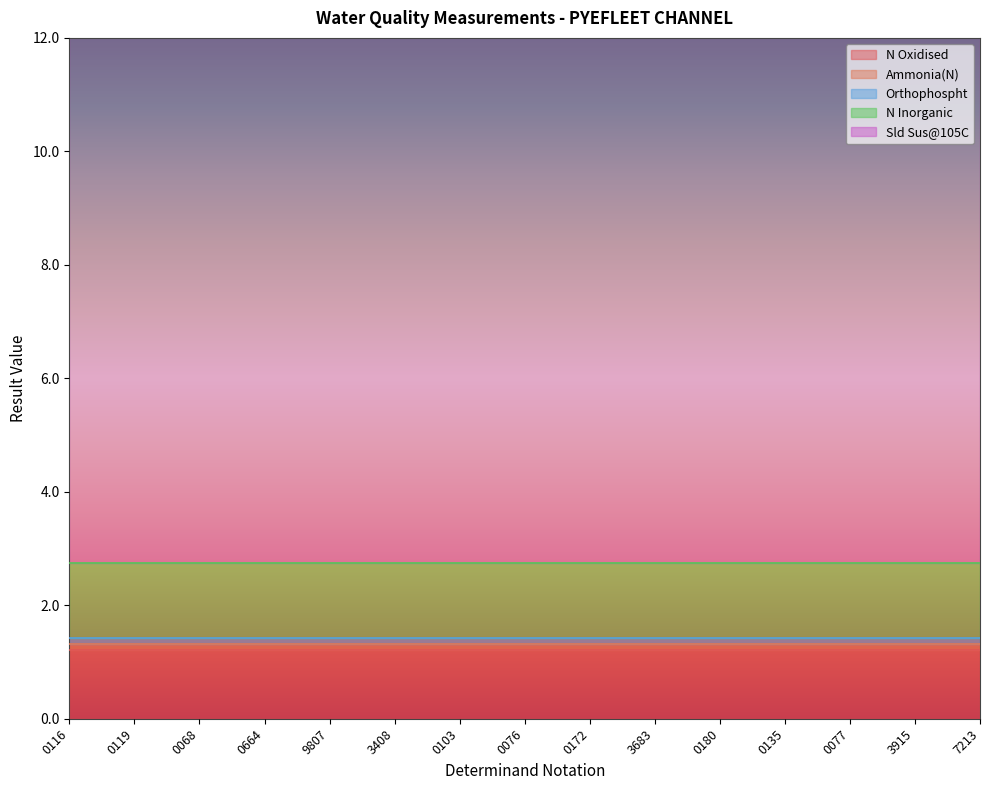

Is the value of Orthophospht at 0103 greater than the value of N Oxidised at 7213?

No